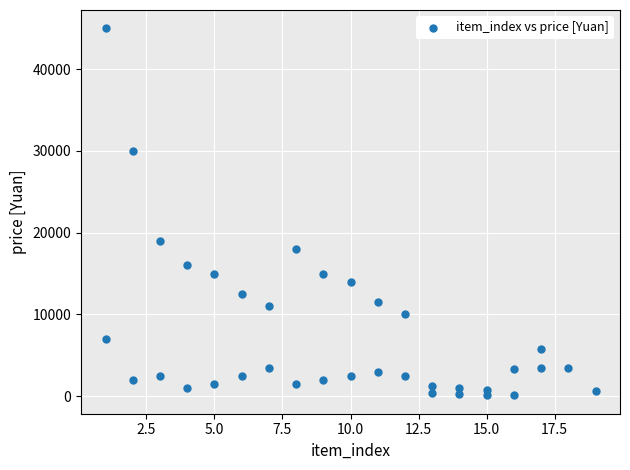

What is the range of Y values (max minus min)?

44900